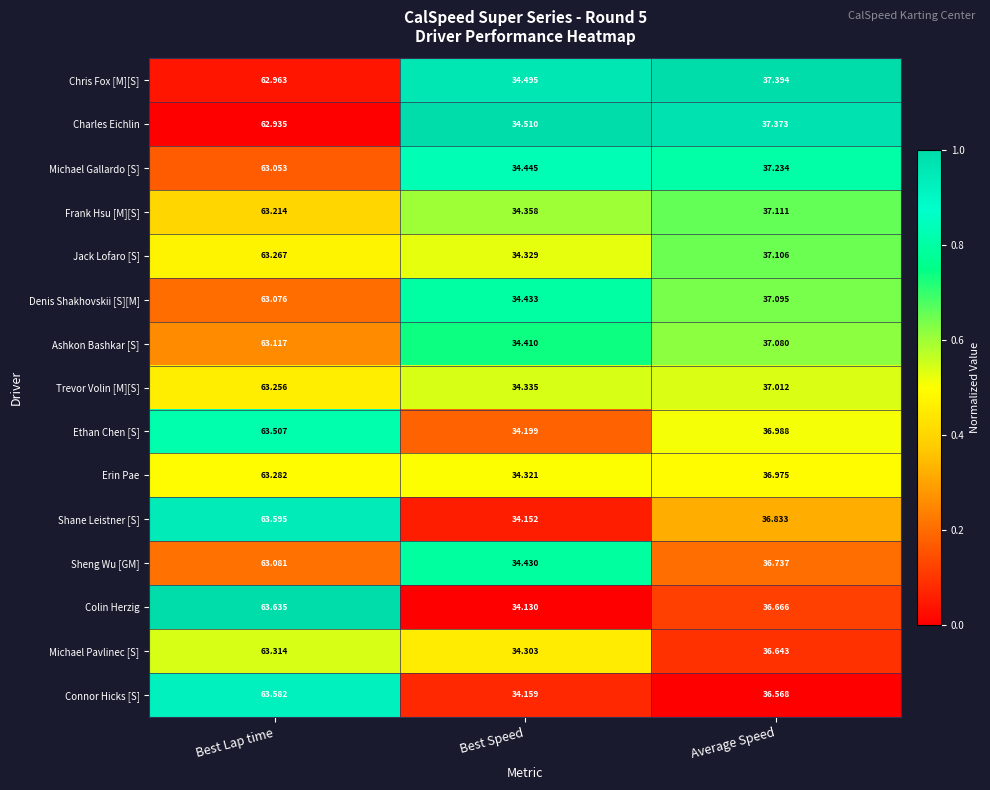

Which series has the largest range (max minus min)?

Colin Herzig